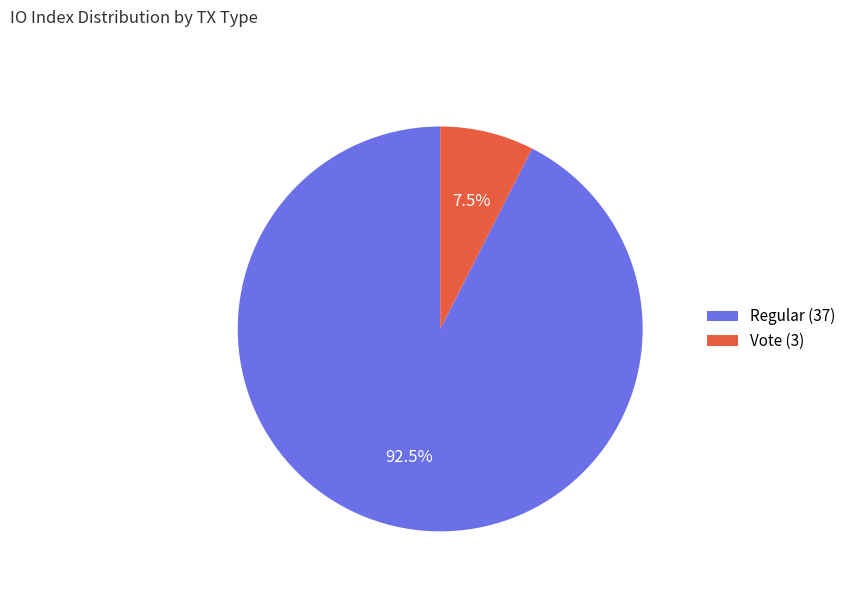

The Vote (3) slice represents 21% of the pie. True or false?

False